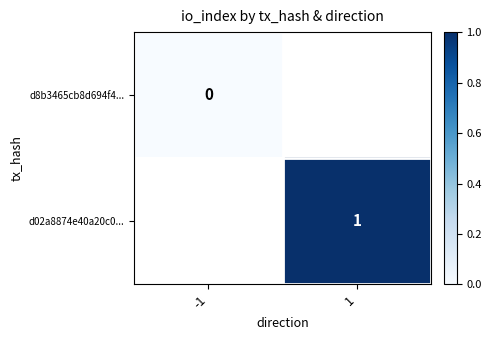

List the labels in order of d8b3465cb8d694f4... value, largest first.

-1, 1